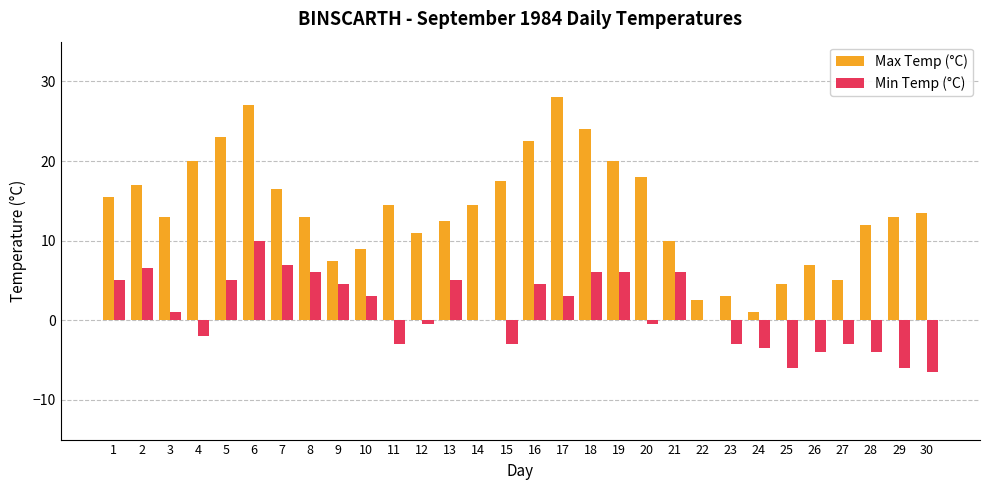

Count the number of categories in the chart.

30